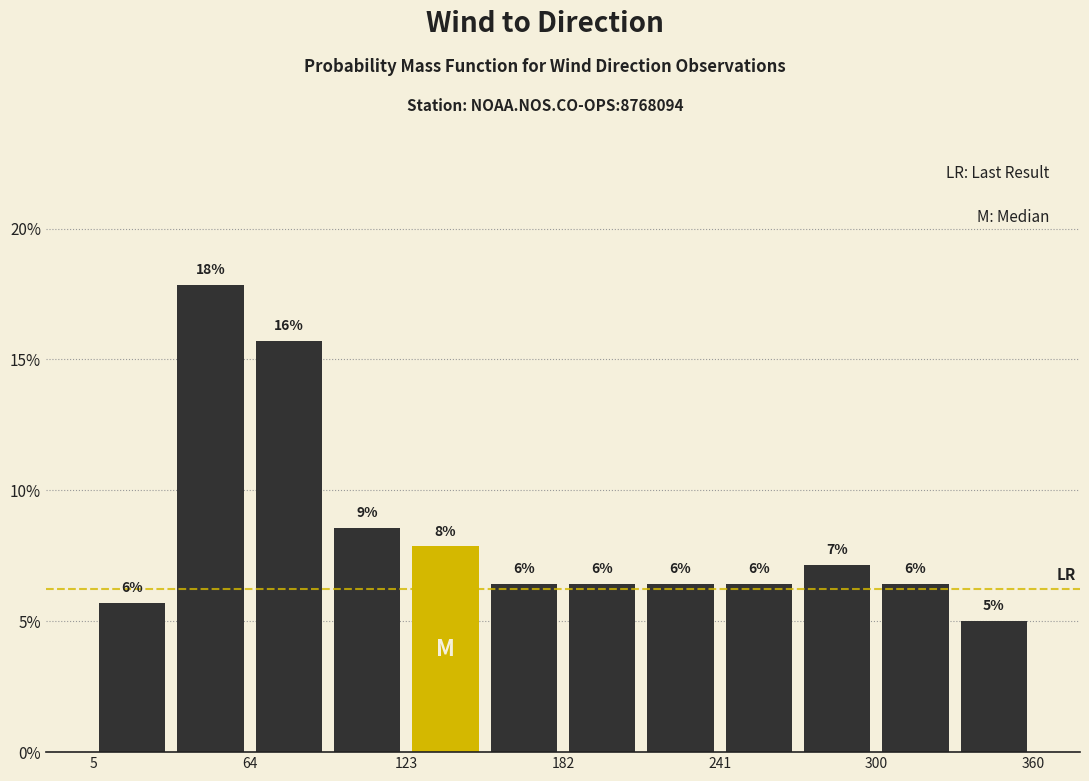

Around what value on the x-axis is the tallest bar? Give the approximate position of its centre, as read against the axis.

50